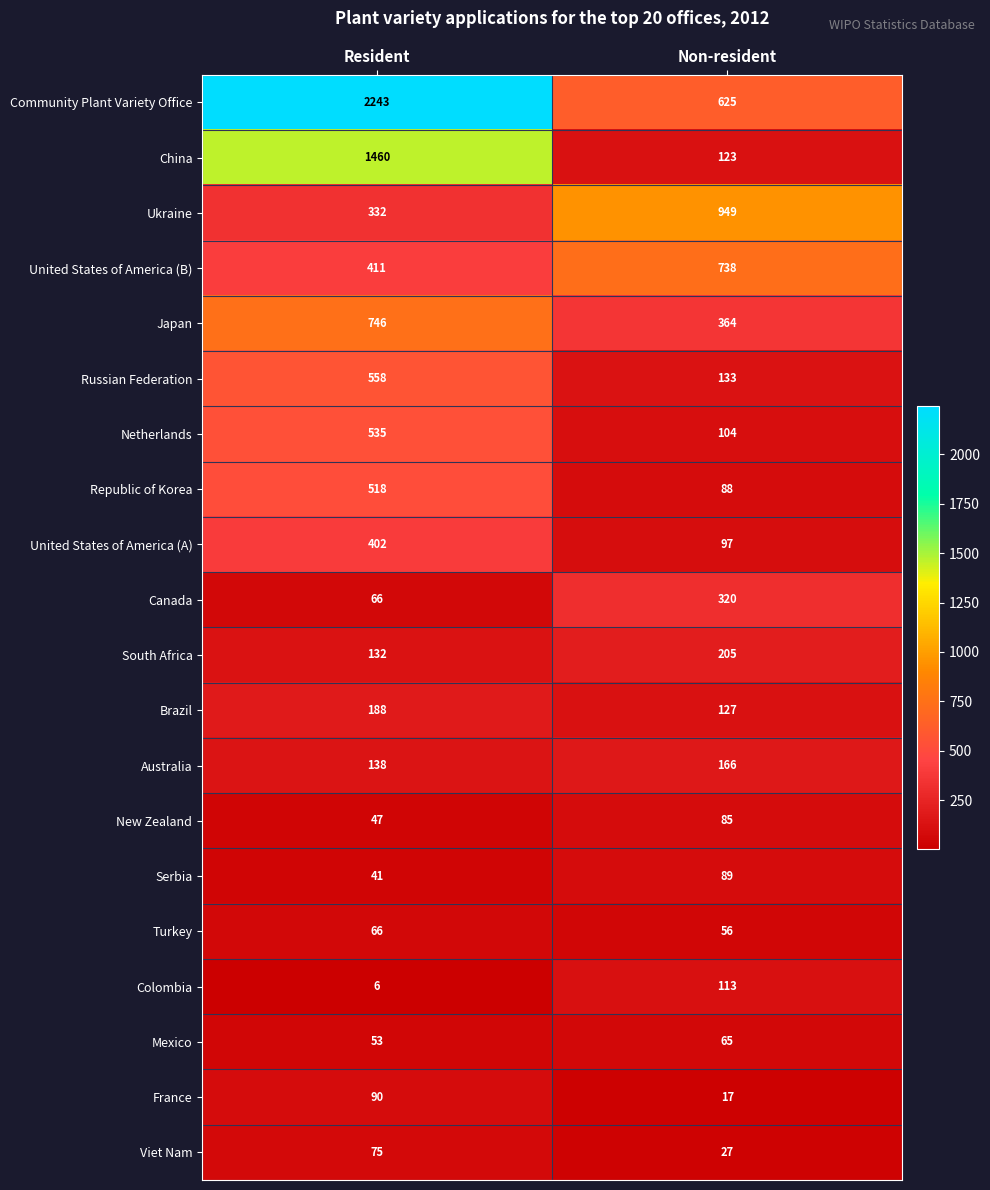

Between Resident and Non-resident, which series saw the biggest shift?

Community Plant Variety Office